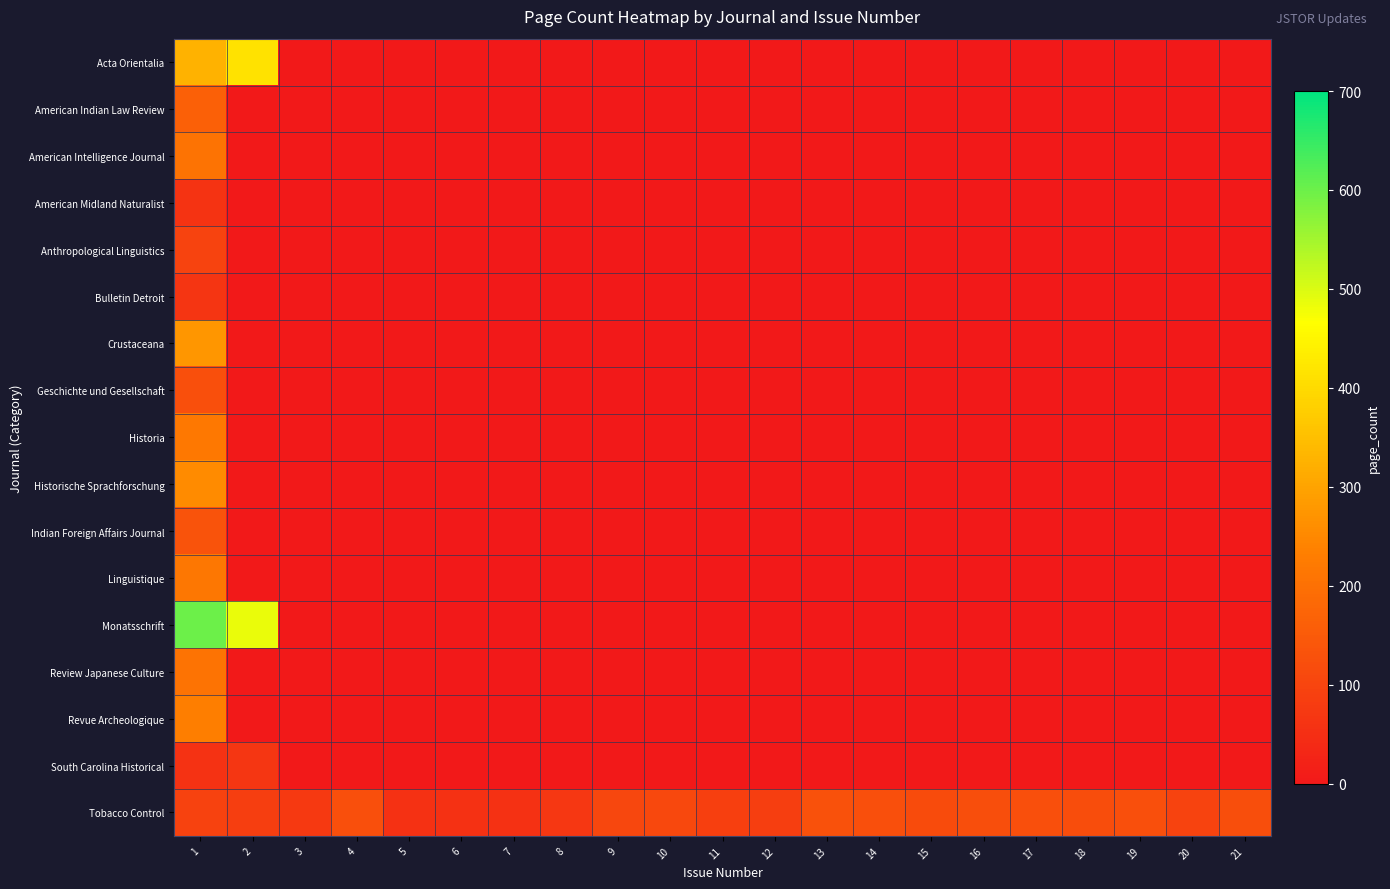

Count the number of categories in the chart.

21